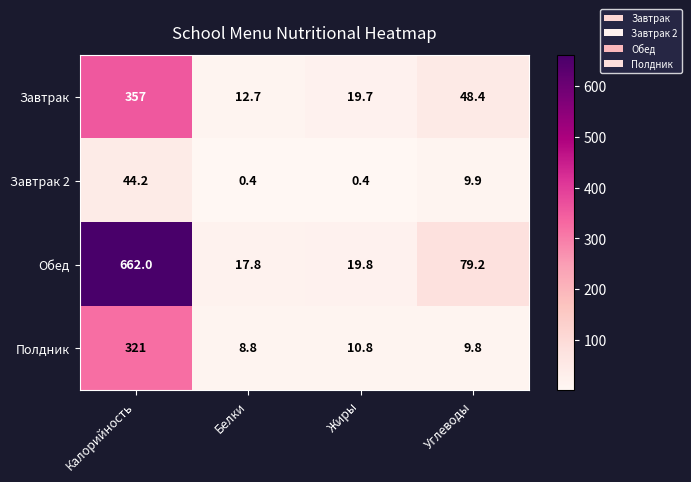

Reading left to right, list all the values displayed in this chart.

Завтрак: Калорийность=357.0	Белки=12.7	Жиры=19.7	Углеводы=48.4
Завтрак 2: Калорийность=44.2	Белки=0.4	Жиры=0.4	Углеводы=9.9
Обед: Калорийность=662.0	Белки=17.8	Жиры=19.8	Углеводы=79.2
Полдник: Калорийность=321.0	Белки=8.8	Жиры=10.8	Углеводы=9.8